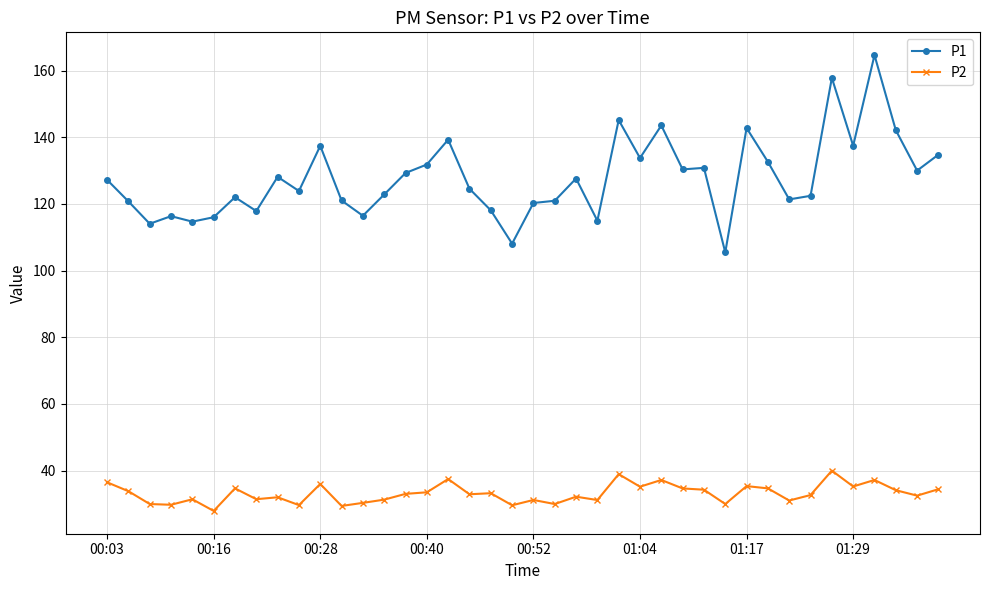

Rank the series by their maximum value, from lowest to highest.

P2, P1